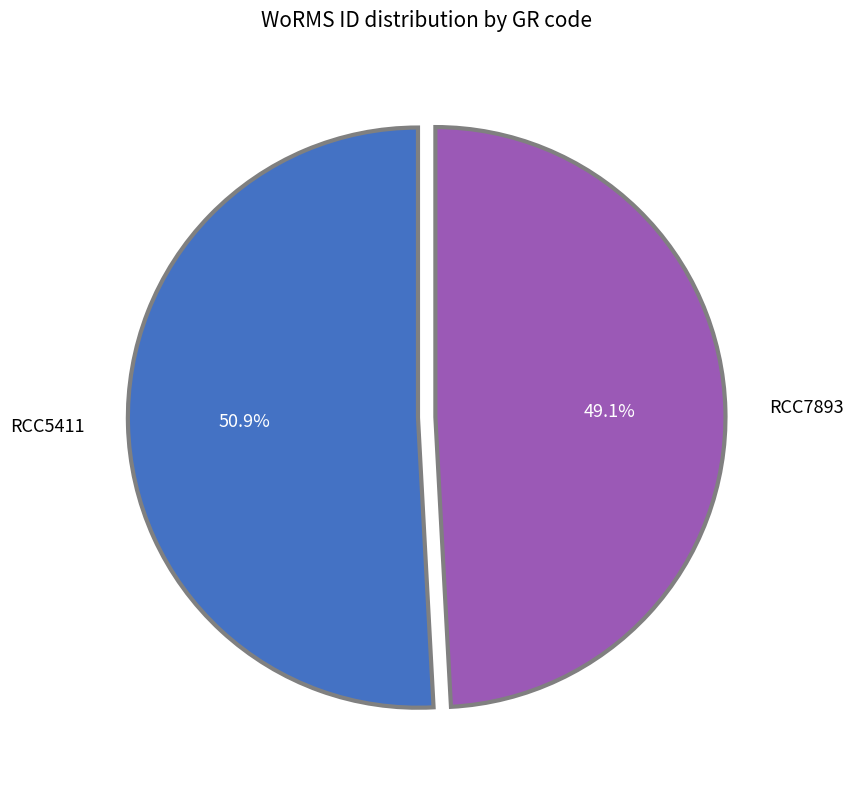

Does any single category account for the majority?

Yes